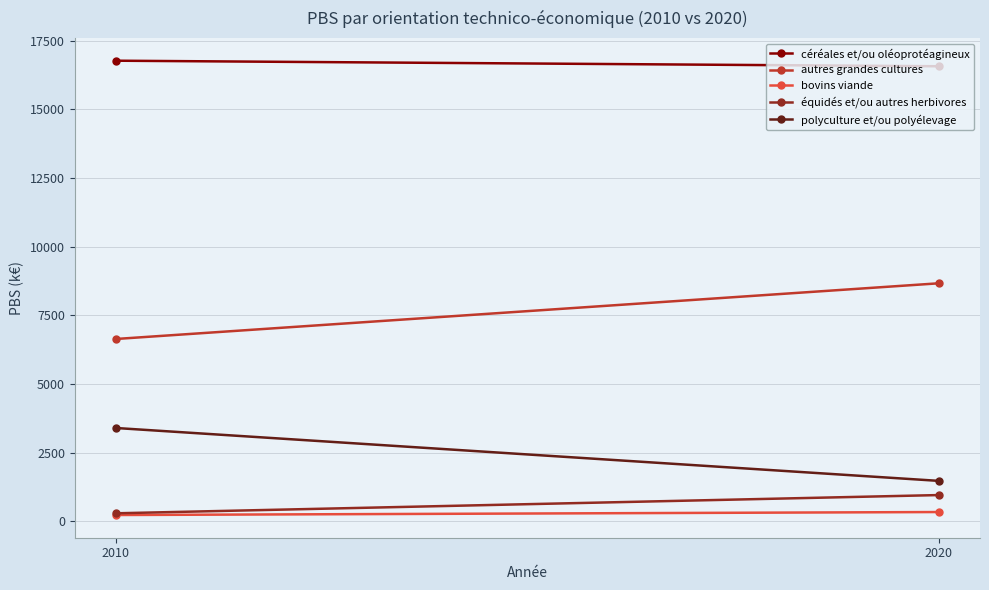

Between 2010 and 2020, which is larger?

2010